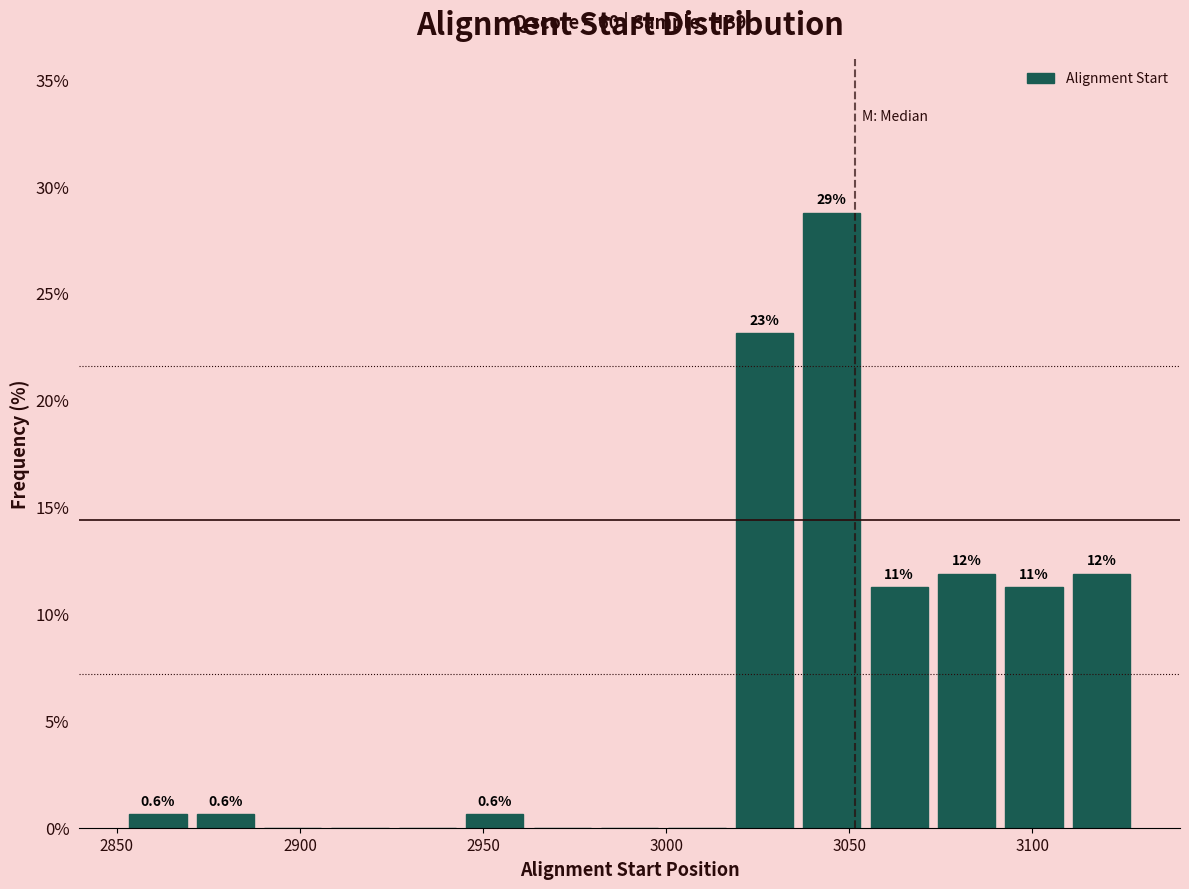

Read against the x-axis, roughly where is the centre of the tallest bar?

3045